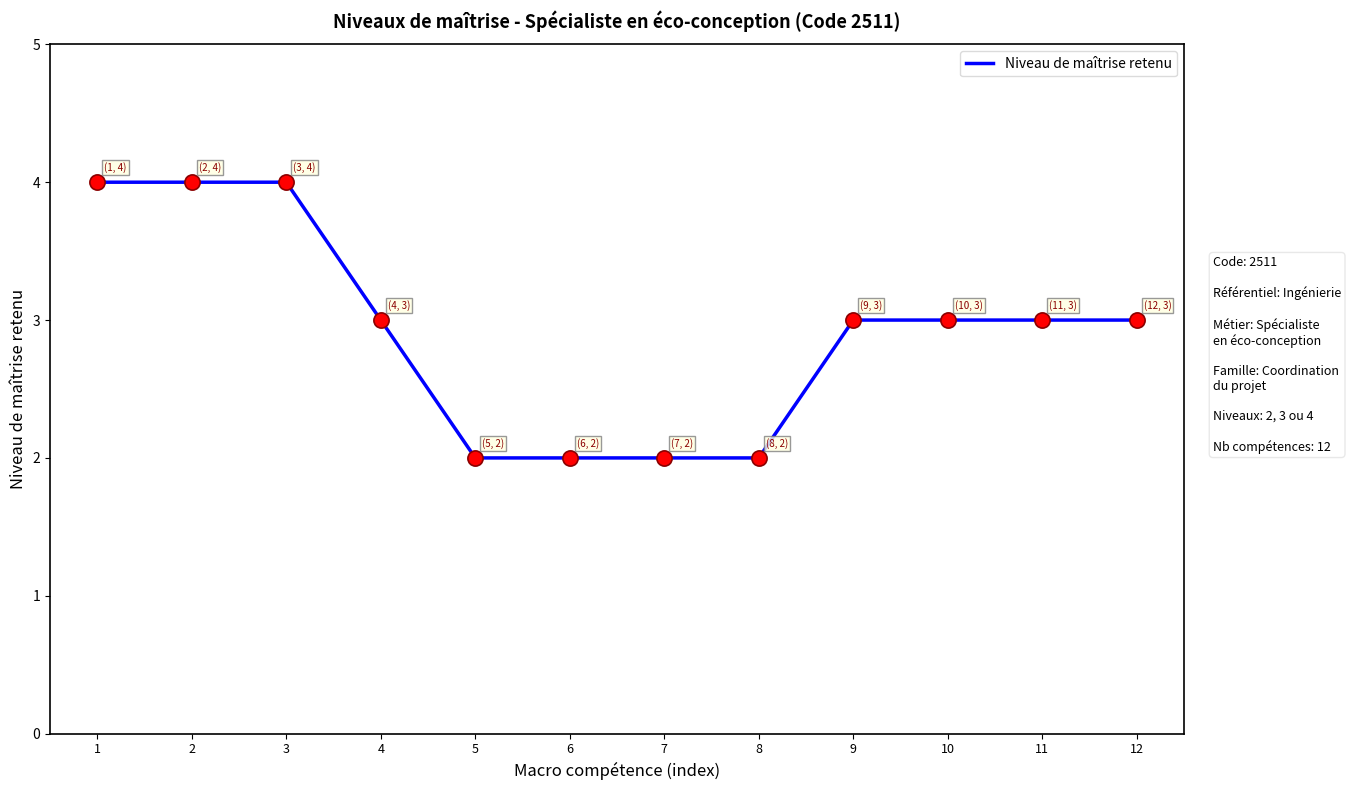

What is the change in value from 1 to 4?

-1